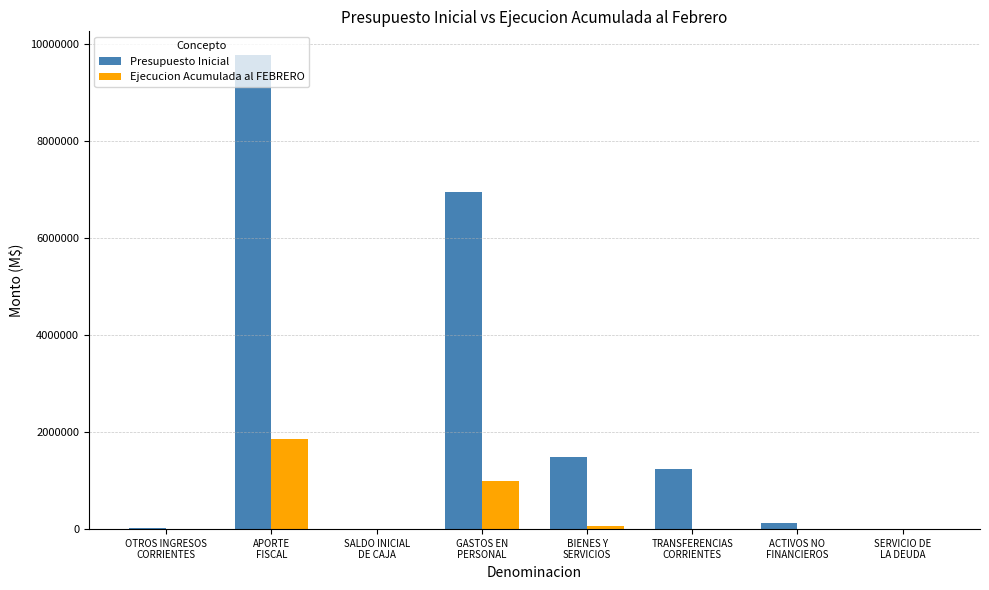

What is the sum of all Ejecucion Acumulada al FEBRERO values?

2909855